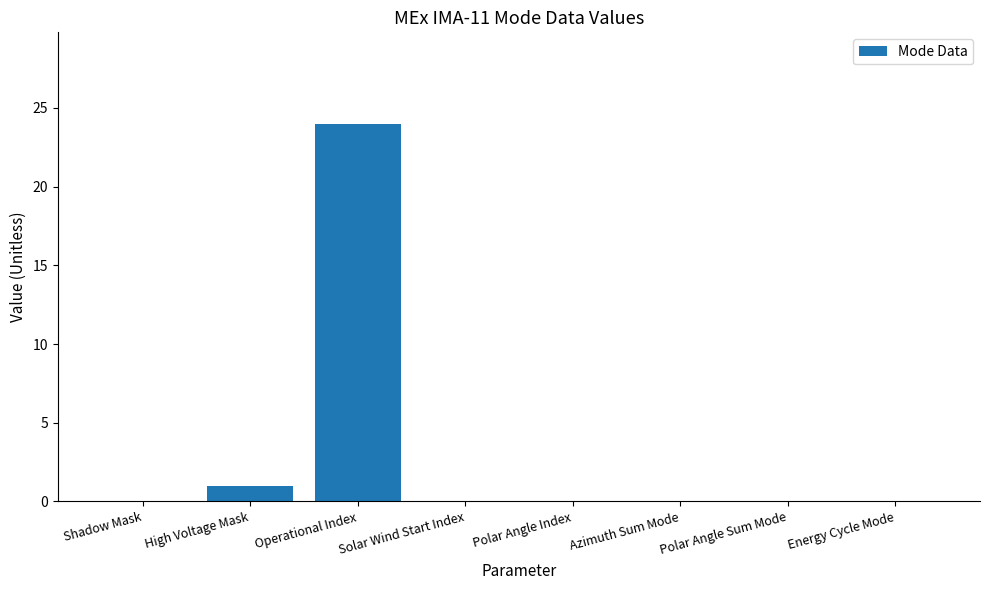

The value at Energy Cycle Mode is 0. True or false?

True